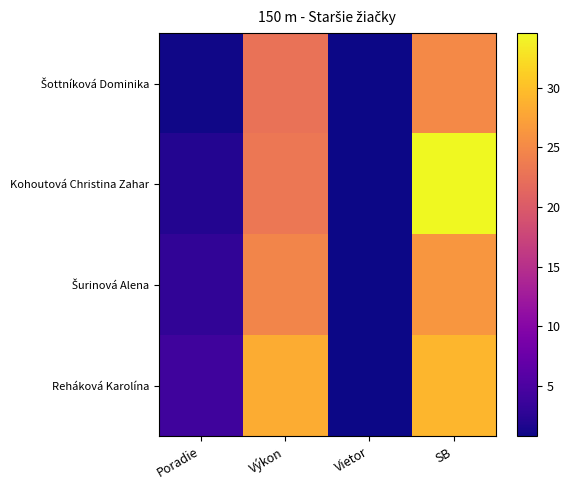

At how many categories does at least one series exceed 24?

2